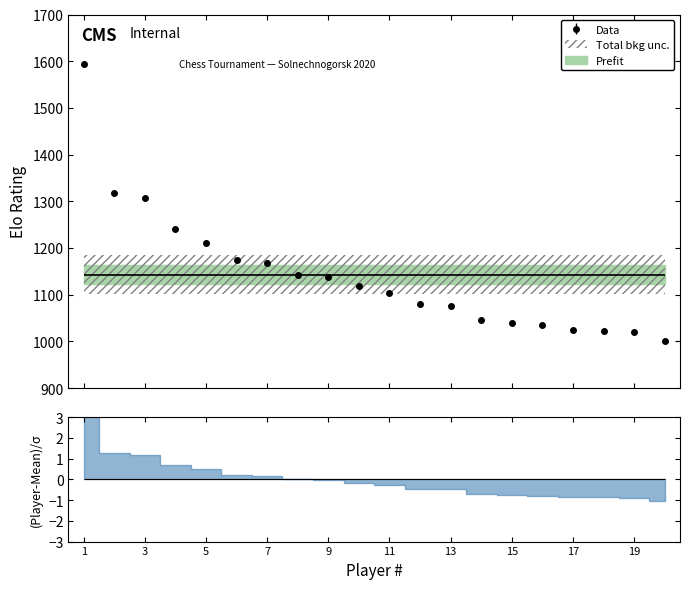

What is the average value?

1143